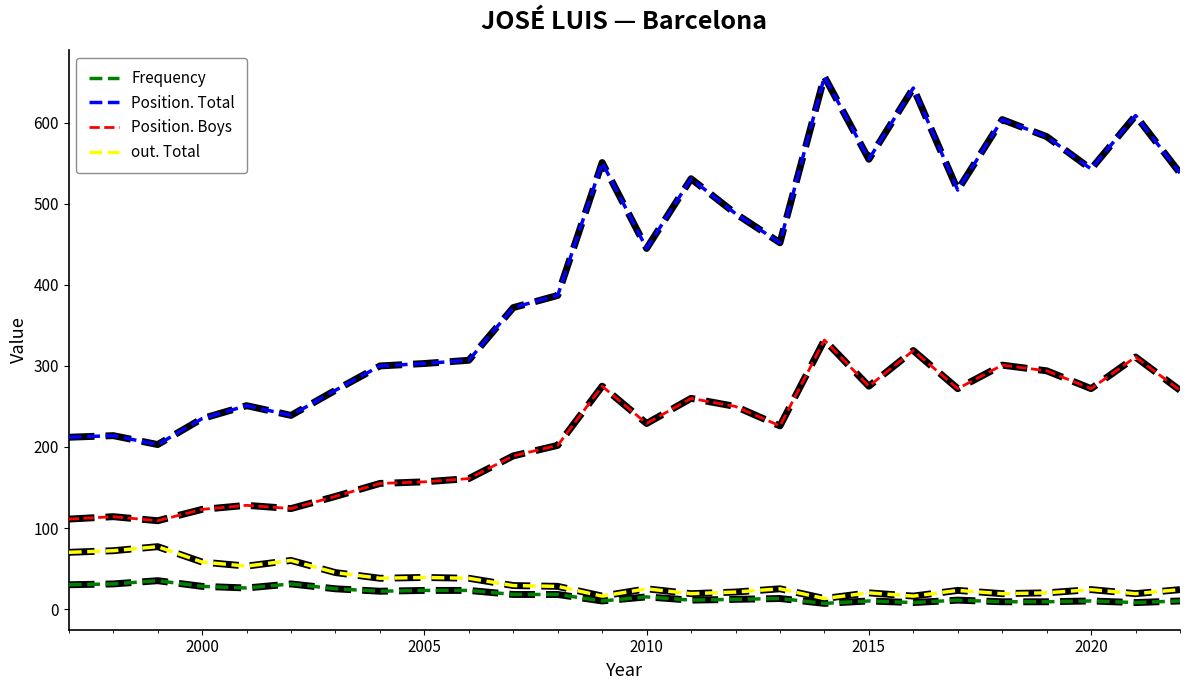

Which series has the widest spread of values?

Position. Total